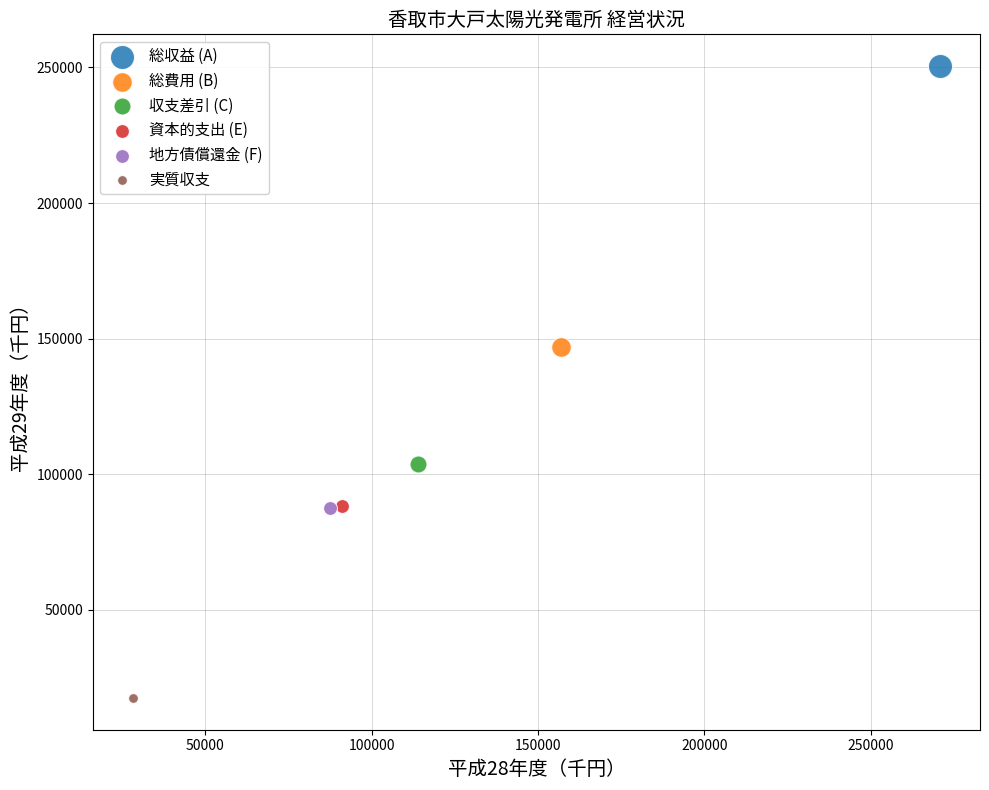

What are all the series names shown in the legend?

総収益 (A), 総費用 (B), 収支差引 (C), 資本的支出 (E), 地方債償還金 (F), 実質収支